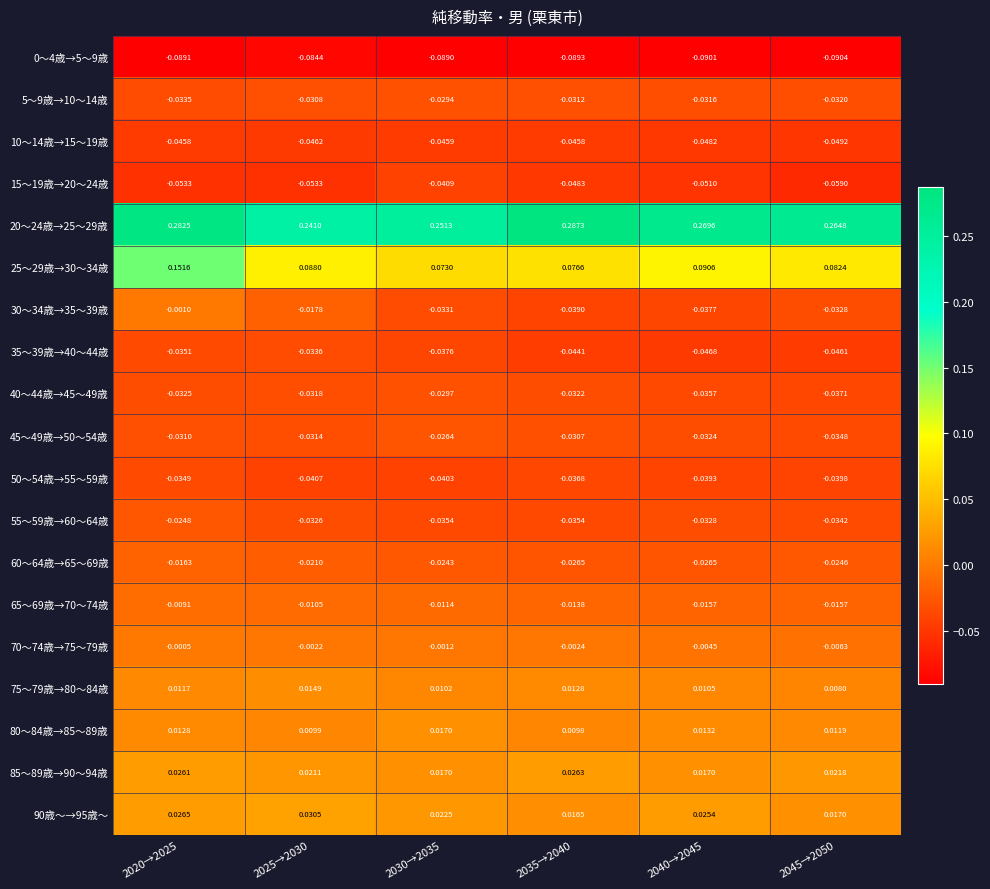

Is the value of 30～34歳→35～39歳 at 2025→2030 greater than the value of 0～4歳→5～9歳 at 2030→2035?

Yes